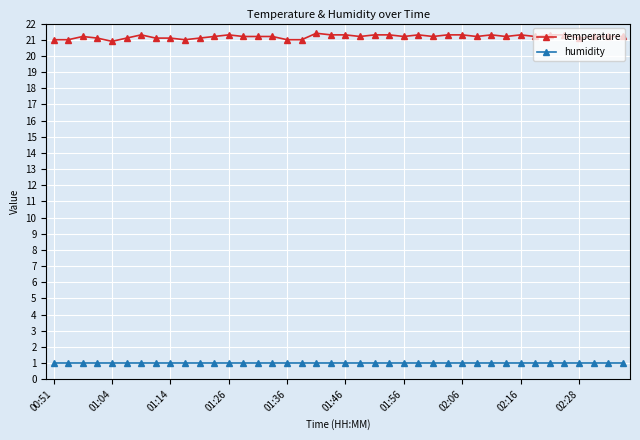

Which series has the largest range (max minus min)?

temperature